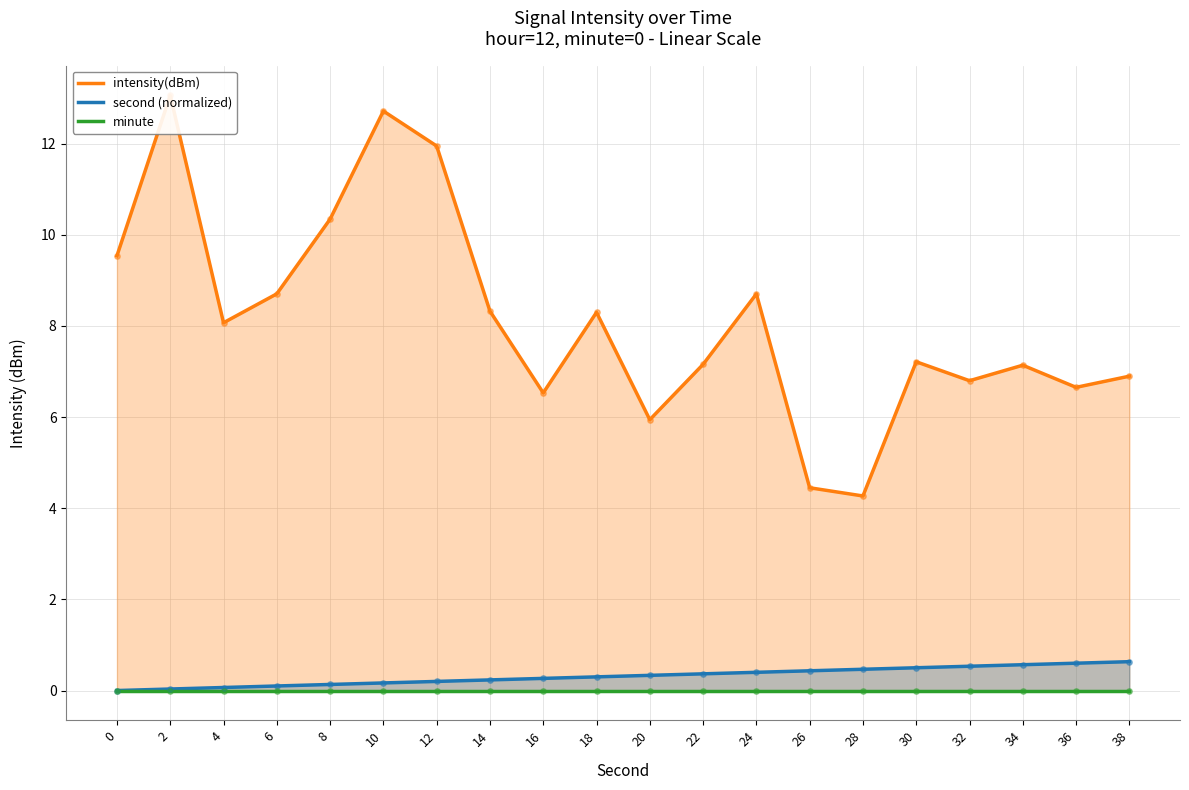

Which series reaches the minimum Y coordinate?

second (normalized)